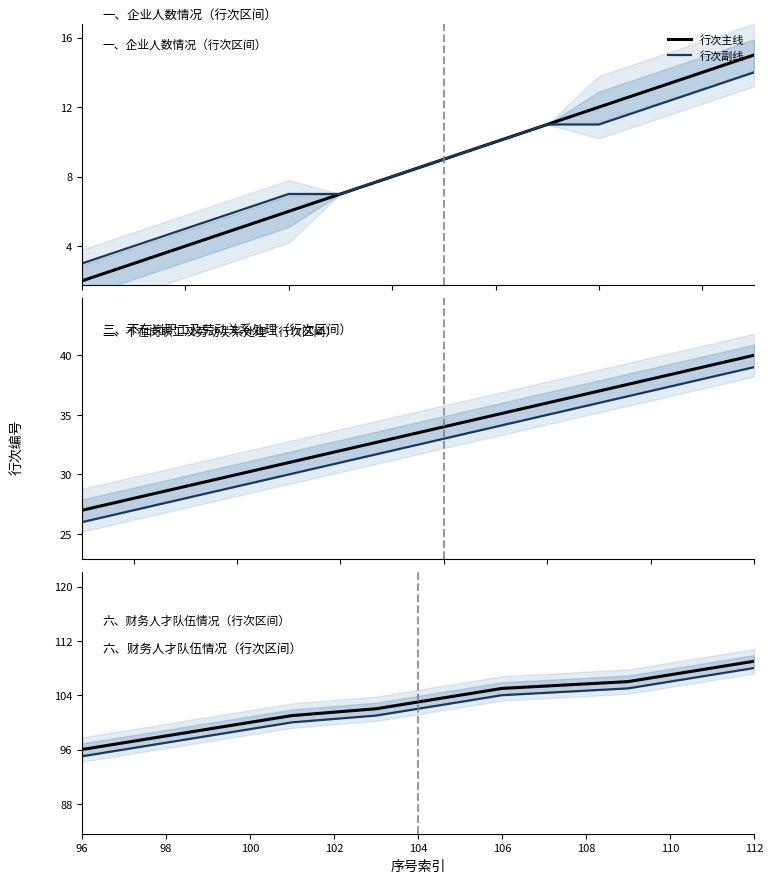

What is the difference between the maximum and second lowest values in the 行次主线 series?

12